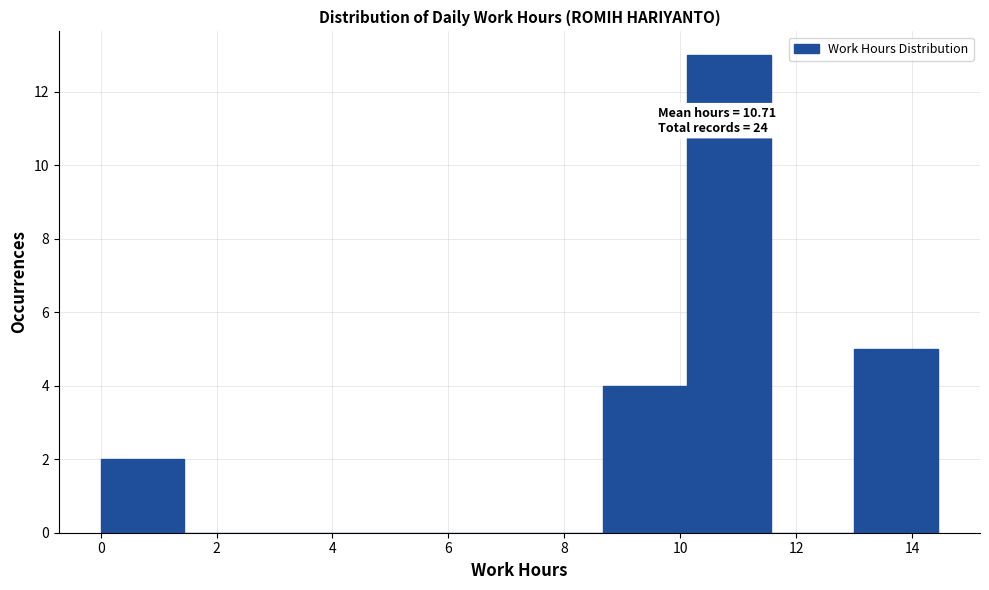

Which range on the x-axis has the tallest bar?

10.2 to 11.6